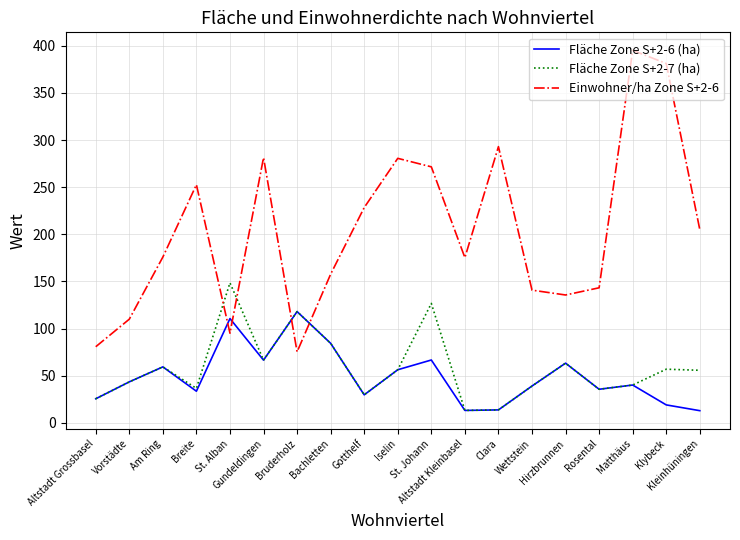

Which series has the largest range (max minus min)?

Einwohner/ha Zone S+2-6